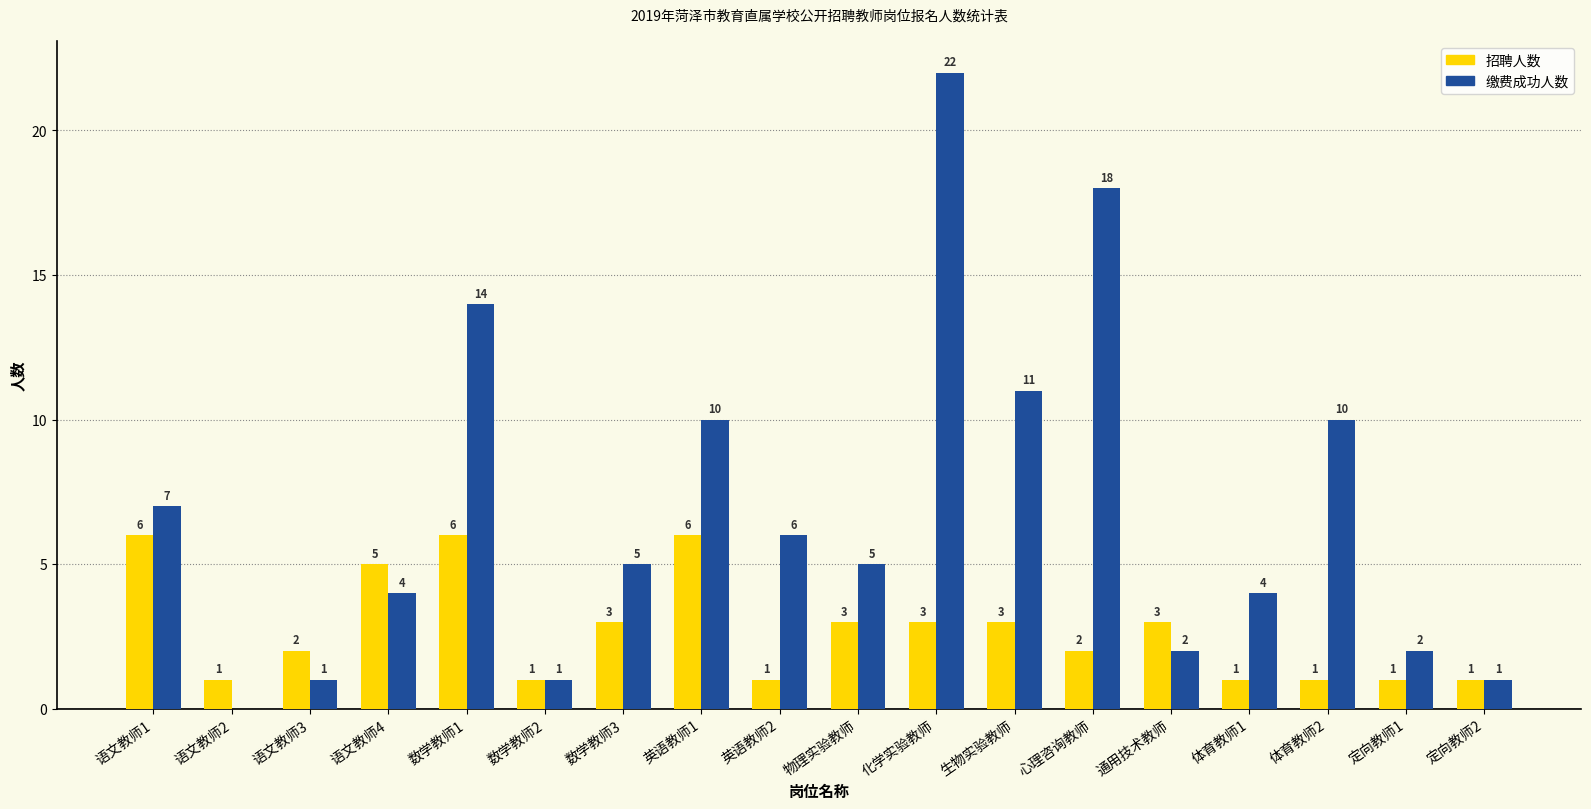

What is the total value across all series at 英语教师2?

7